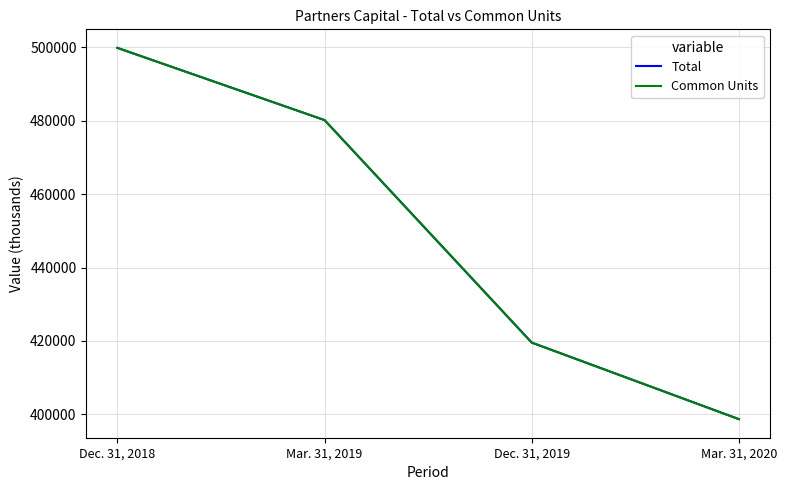

What is the average value of the Total series?

449554